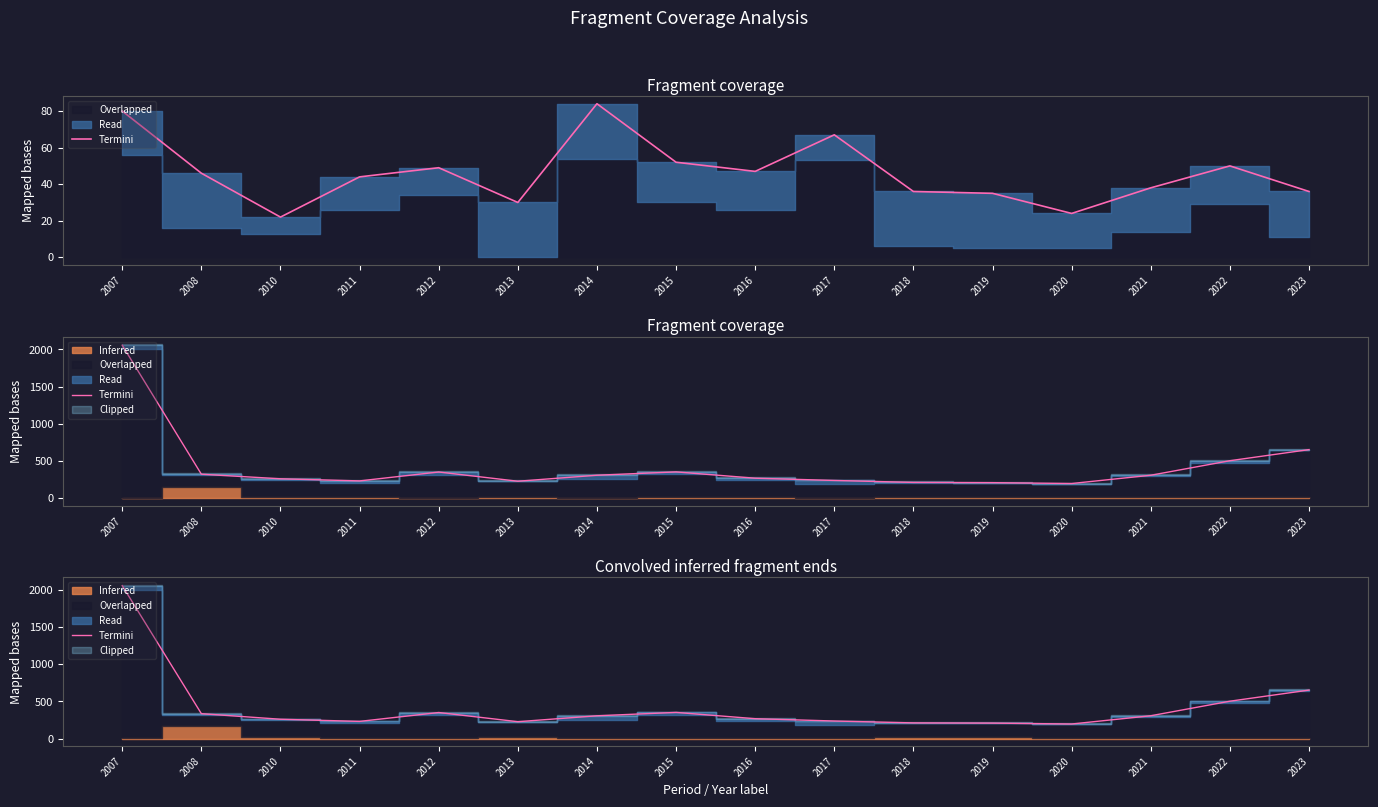

What is the maximum value shown in the chart?

2057.7